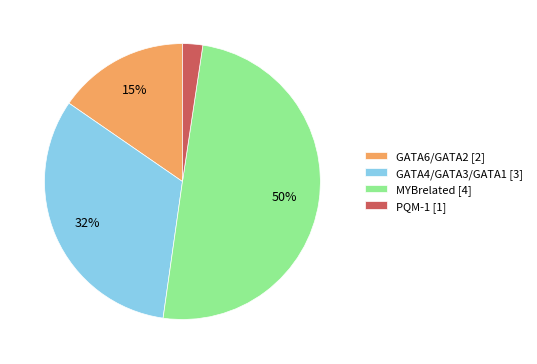

To the nearest percent, what is the difference between the largest and smallest slice percentages?

48%